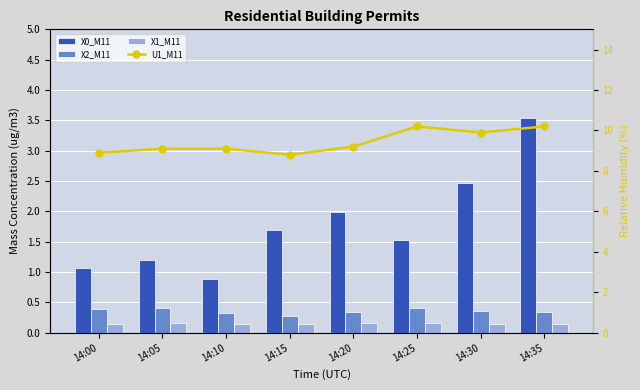

At which category is the sum across all series the highest?

14:35